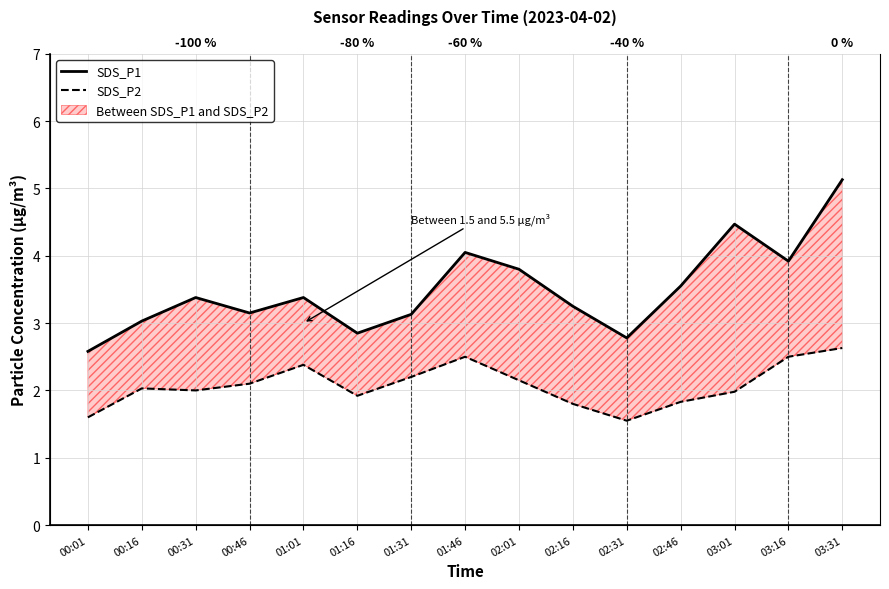

Between 01:16 and 00:16, which is larger?

00:16